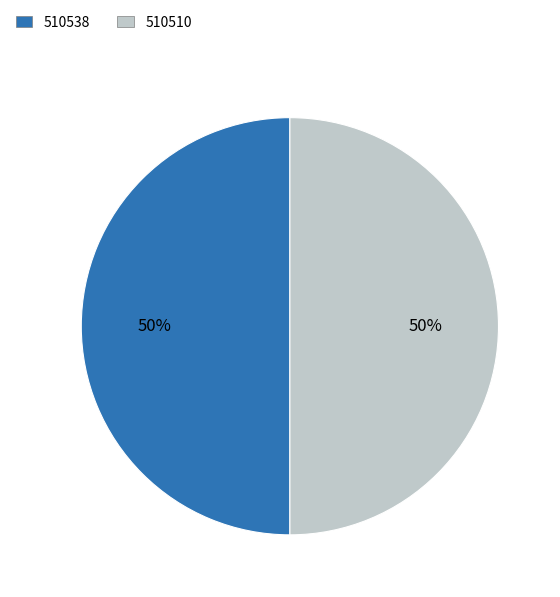

How many segments does this pie chart have?

2